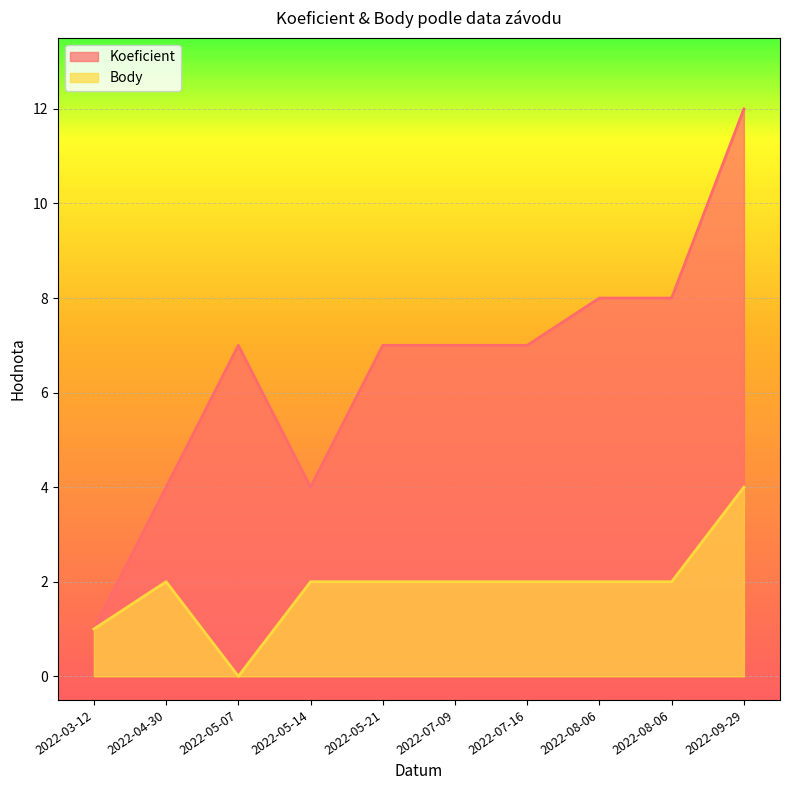

At which category is the sum across all series the highest?

2022-09-29